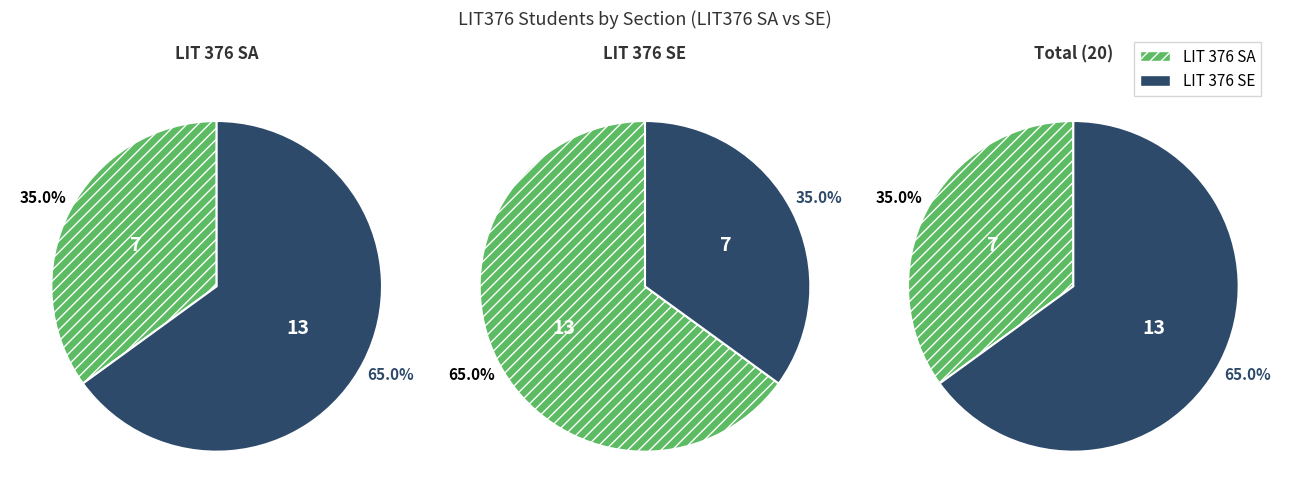

Is it true that LIT 376 SE is 56% of the pie?

False